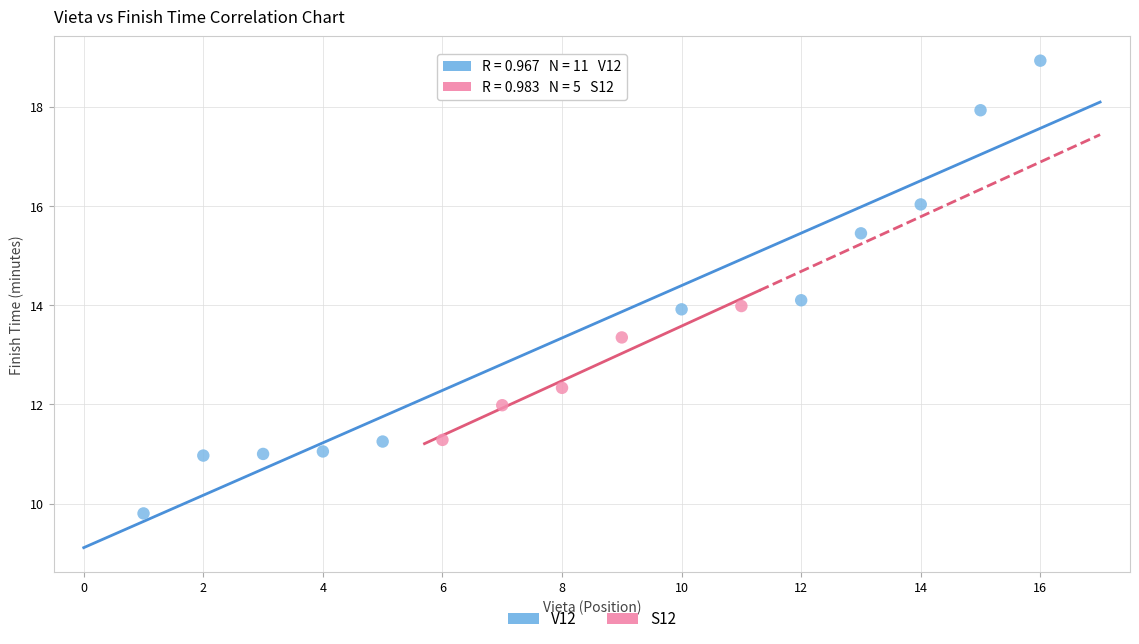

Which series contains the highest Y value?

V12